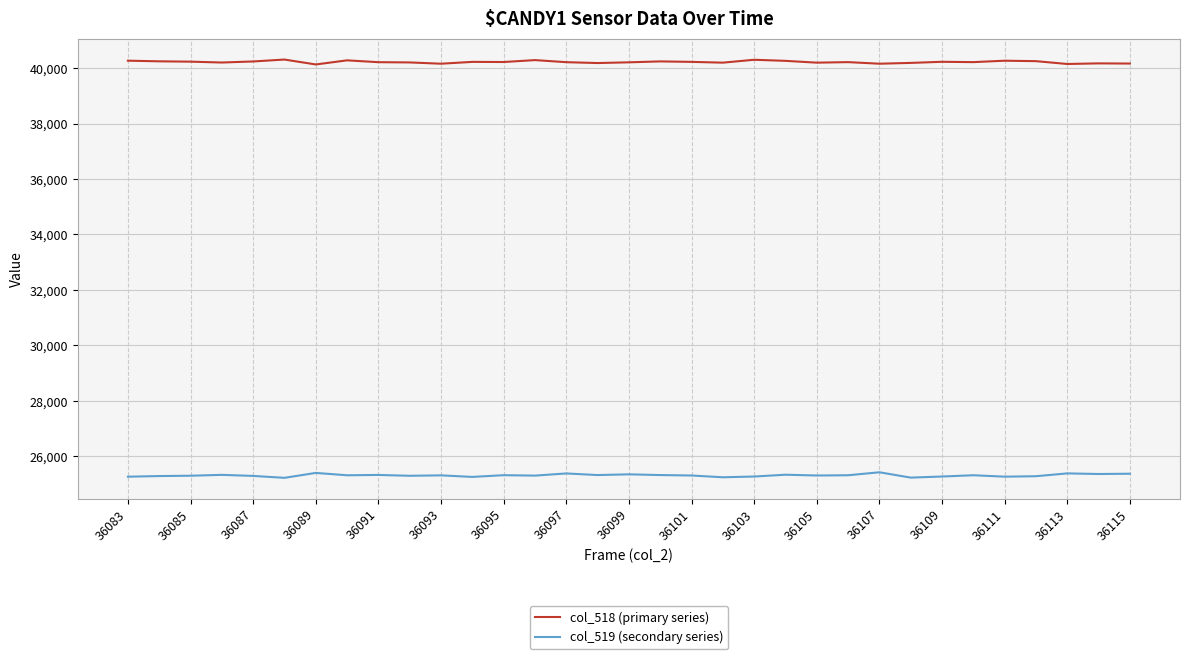

Rank the series by their maximum value, from lowest to highest.

col_519 (secondary series), col_518 (primary series)